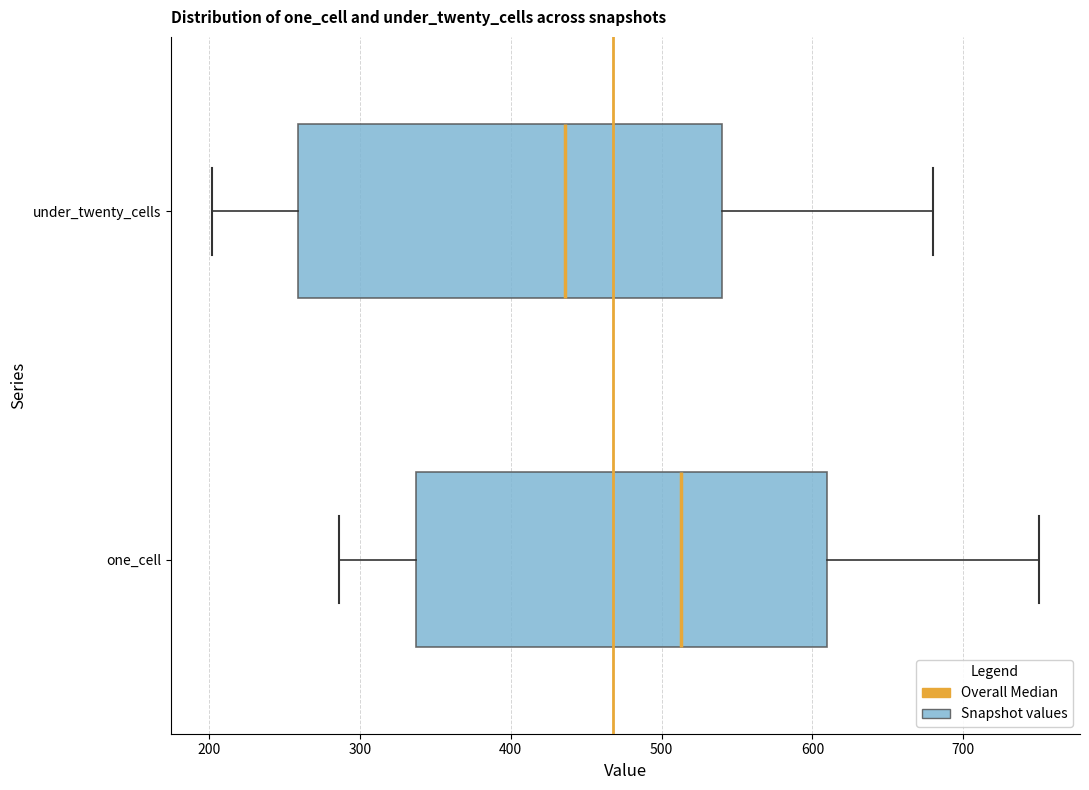

Reading bottom to top, read every box against the x-axis: the position of its median line, the range the box covers, and the ends of its whiskers. The values are not printed on the chart, so give them approximately, as read against the axis.

one_cell: median 510, box 340 to 610, whiskers 290 to 750
under_twenty_cells: median 440, box 260 to 540, whiskers 200 to 680